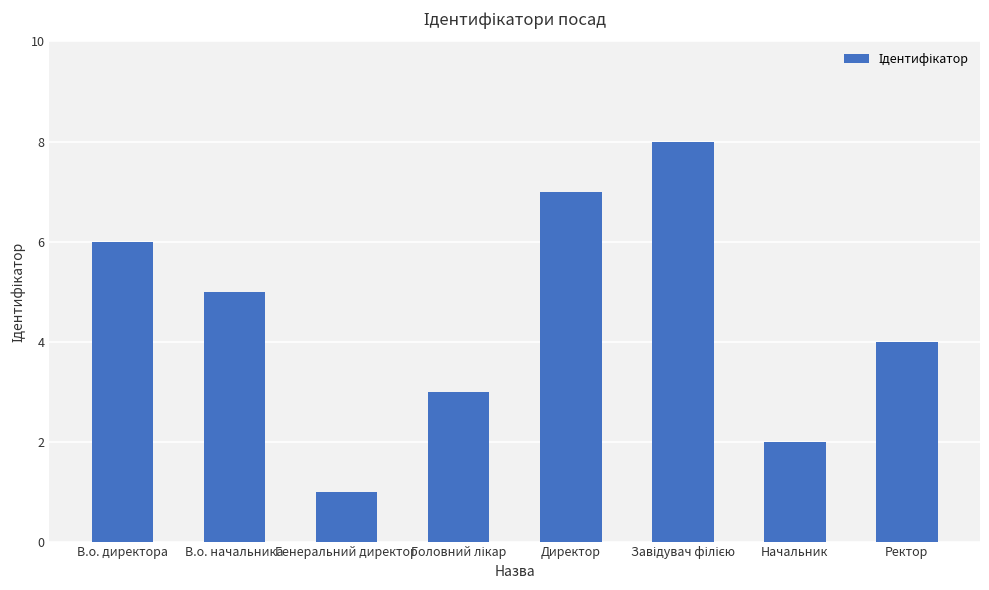

What is the change in value from В.о. директора to Директор?

+1